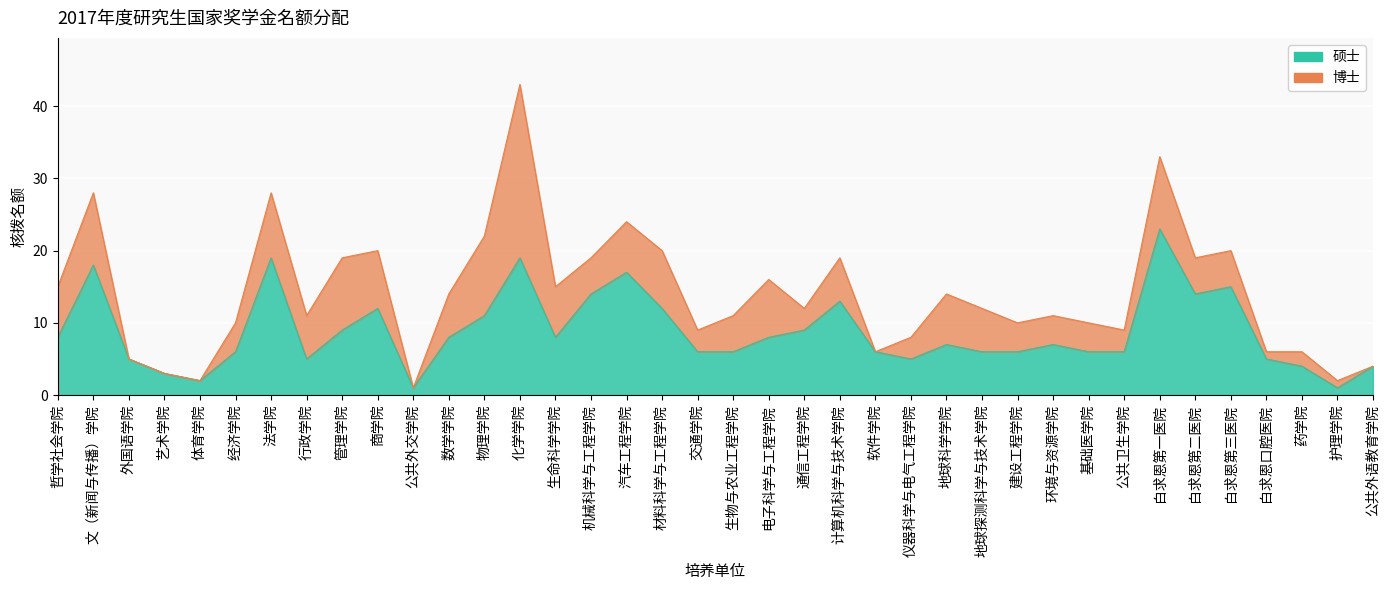

Count the number of categories in the chart.

38